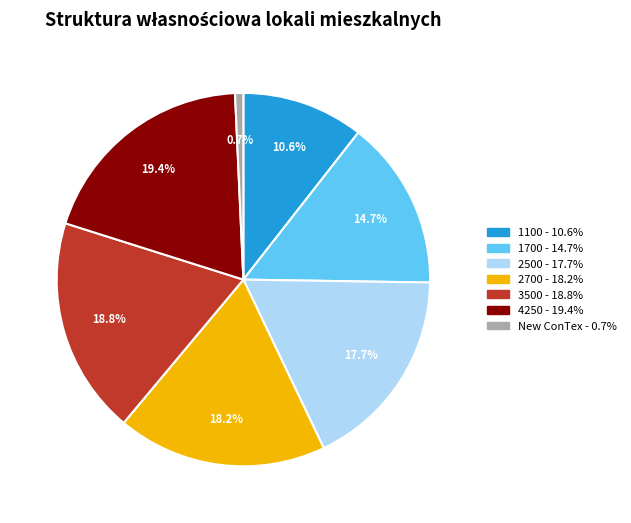

How many segments does this pie chart have?

7